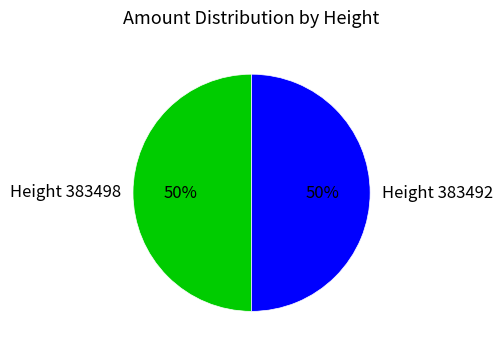

Do Height 383492 and Height 383498 together represent more than half of the pie?

Yes